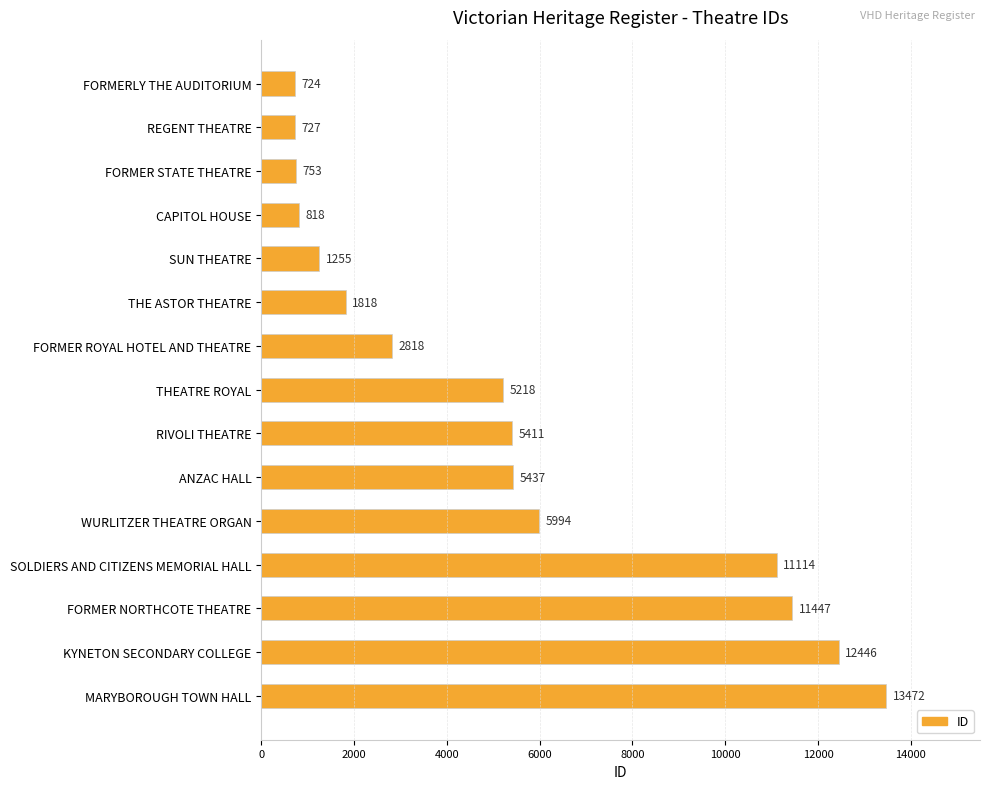

What is the minimum value shown in the chart?

724